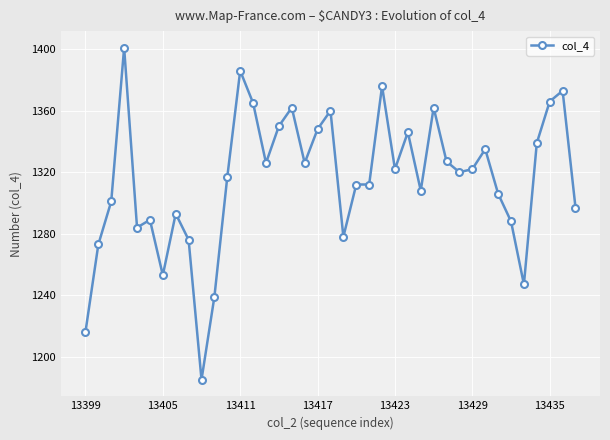

What is the sum of all values?

51286